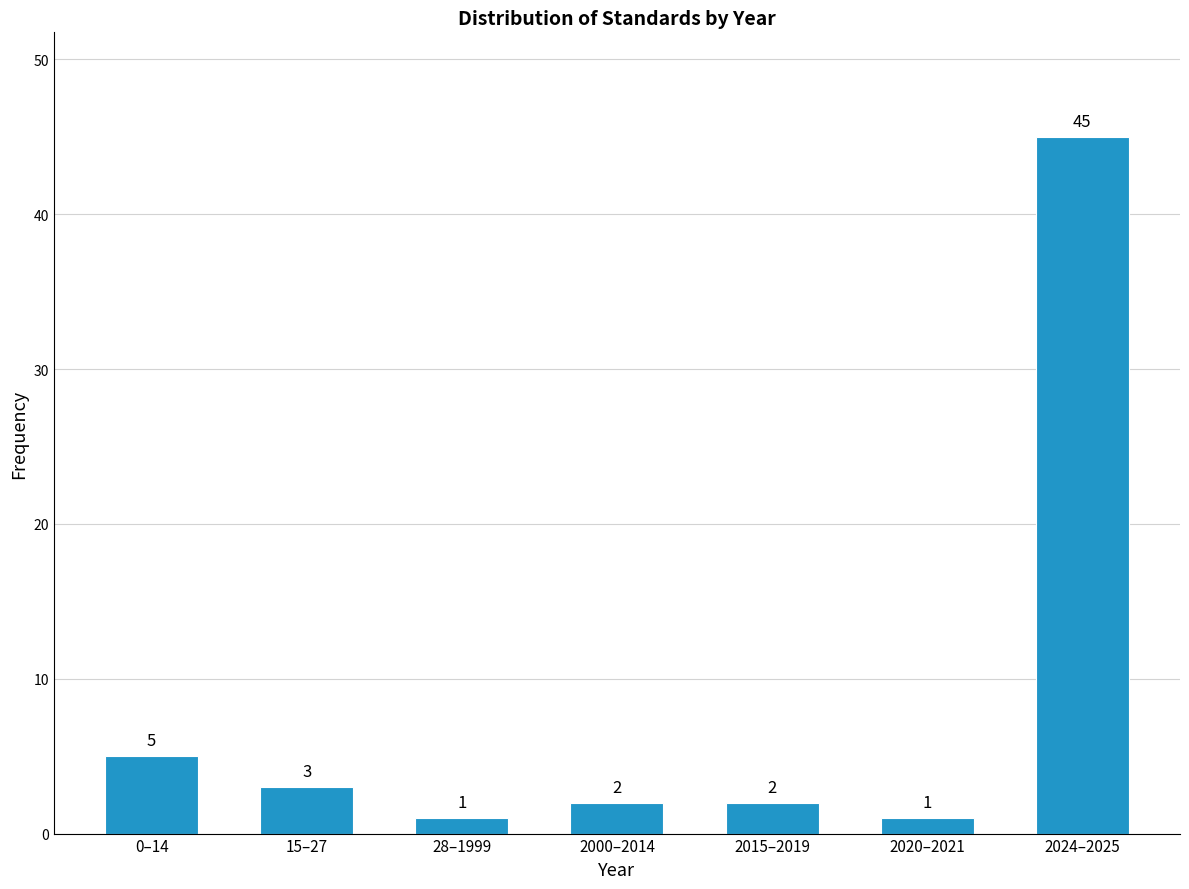

Reading left to right, transcribe all the data shown in this chart.

5	3	1	2	2	1	45